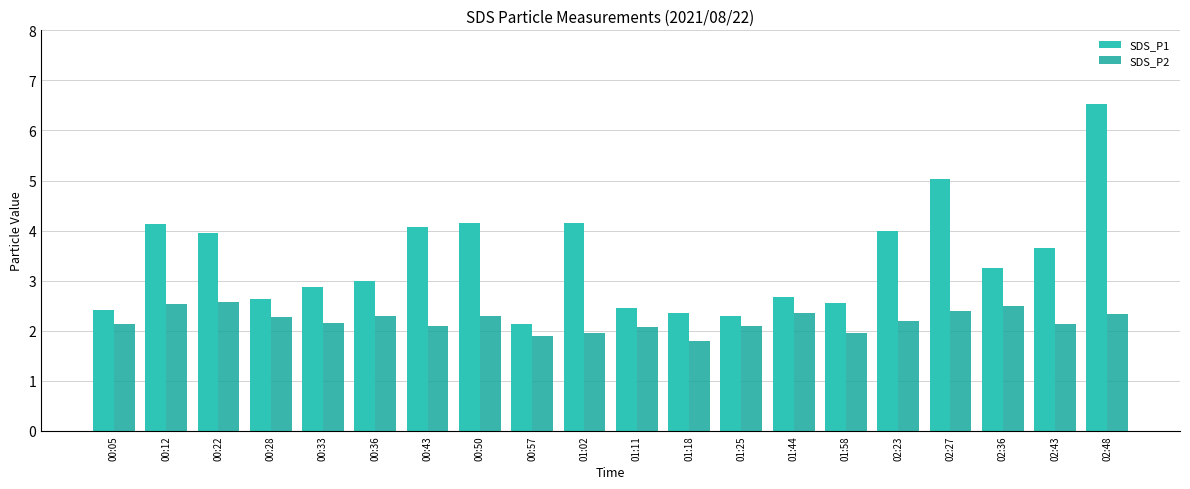

What is the average value of the SDS_P2 series?

2.2